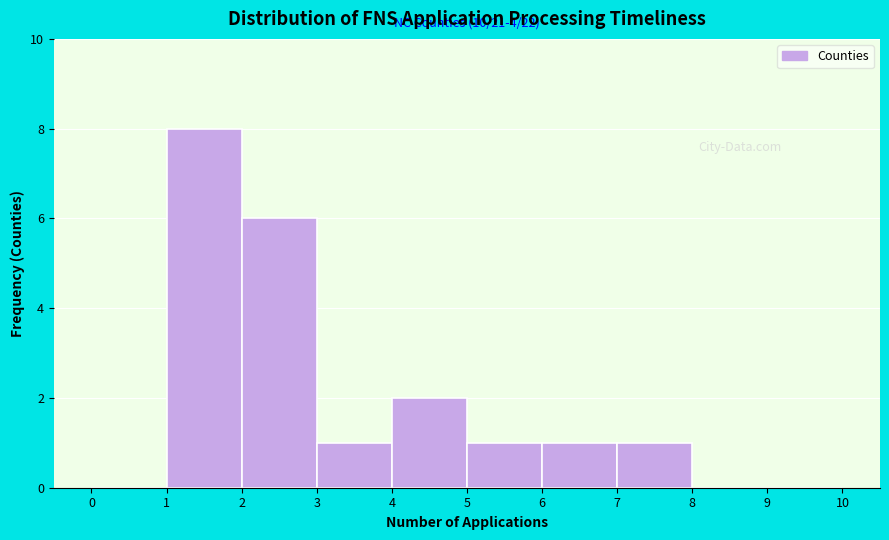

Over which range of the x-axis is the bar tallest?

1 to 2